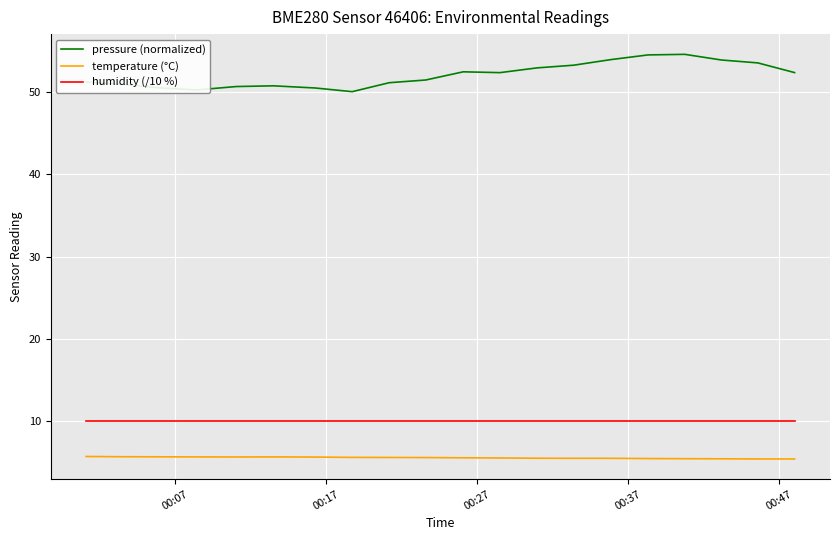

List the series in order of their peak value, lowest first.

temperature (°C), humidity (/10 %), pressure (normalized)